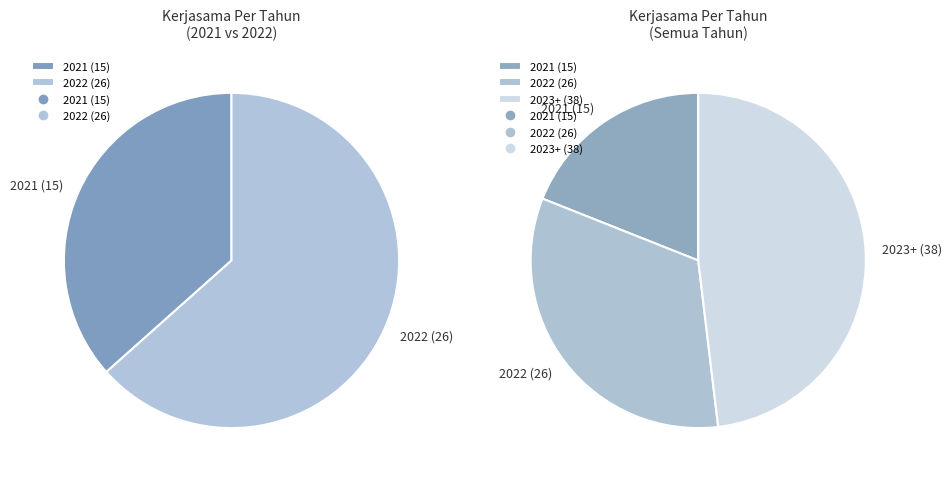

To the nearest percent, what is the average slice percentage?

33%